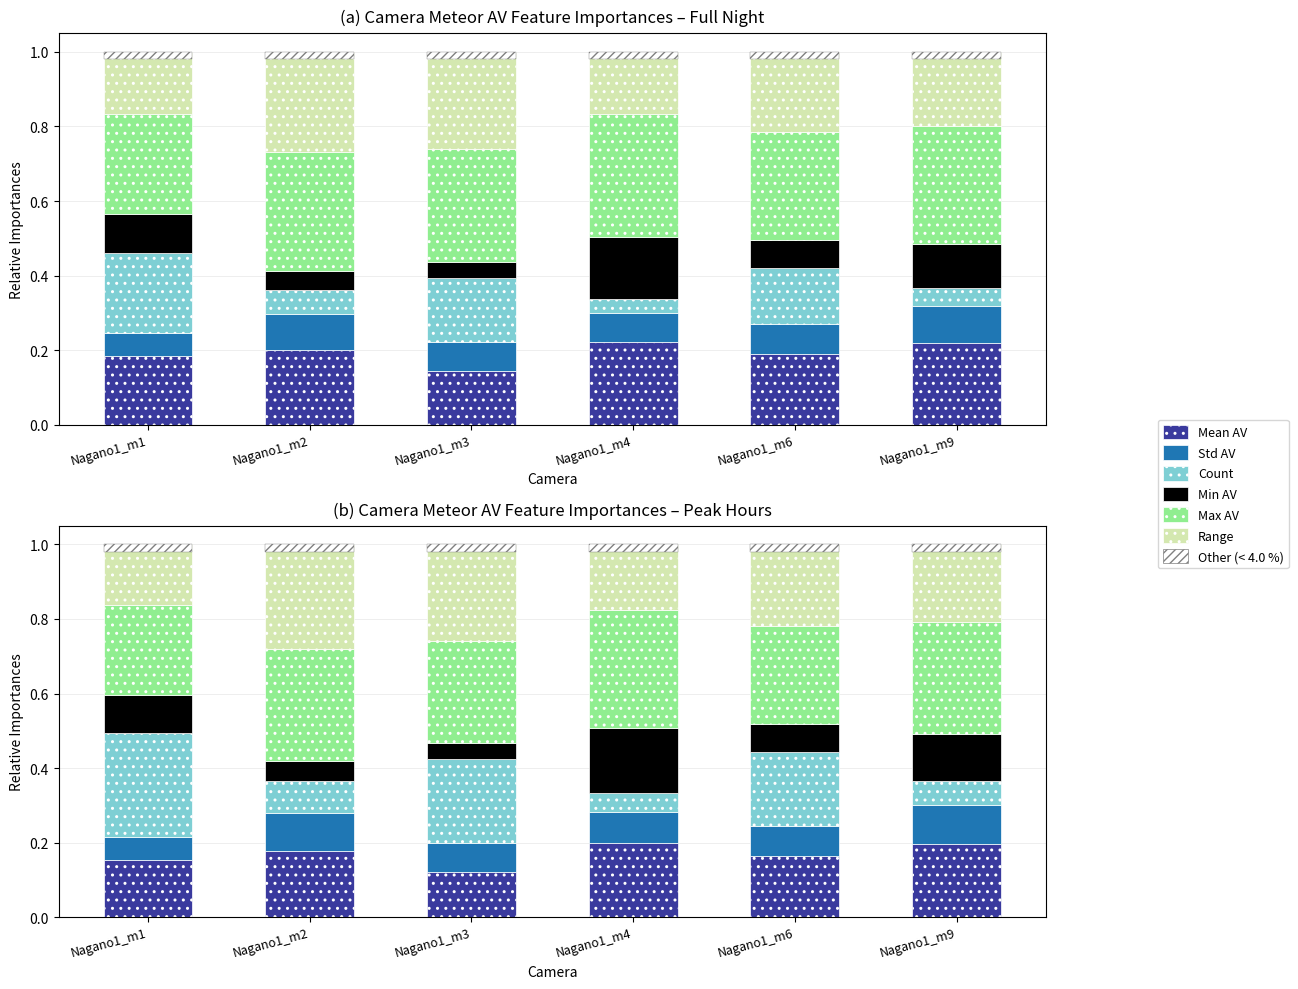

What is the value of the Max AV bar at the 1st from the left?

0.2